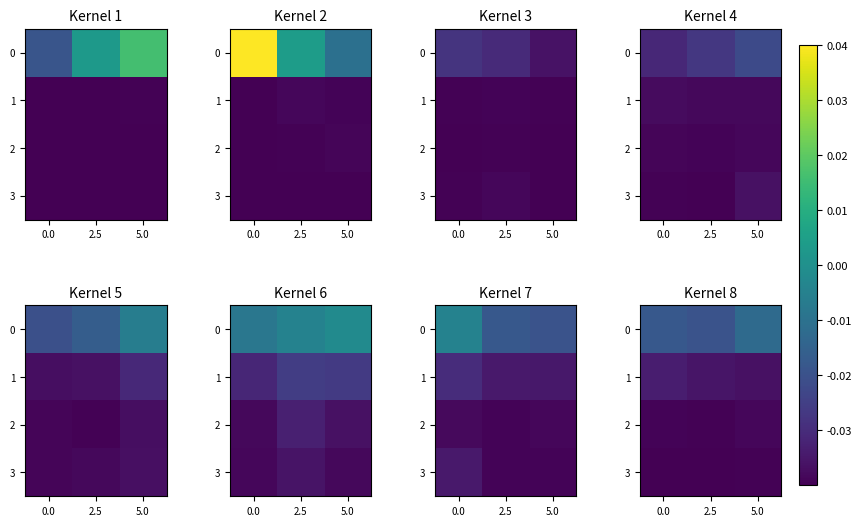

True or false: 1 has a value of -0.1 at 5.0.

False